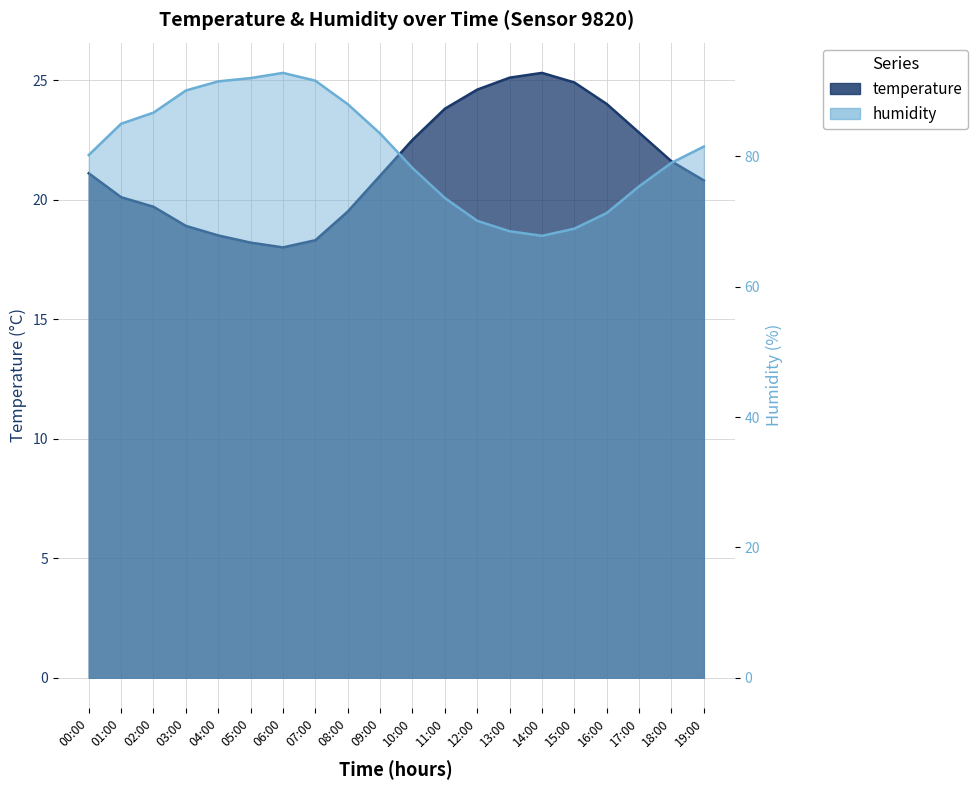

At which label does humidity reach its peak?

06:00